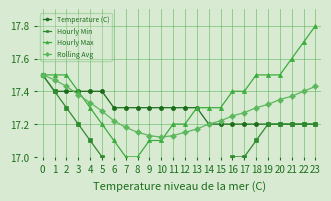

The value of Rolling Avg at 11 is 8.5. True or false?

False